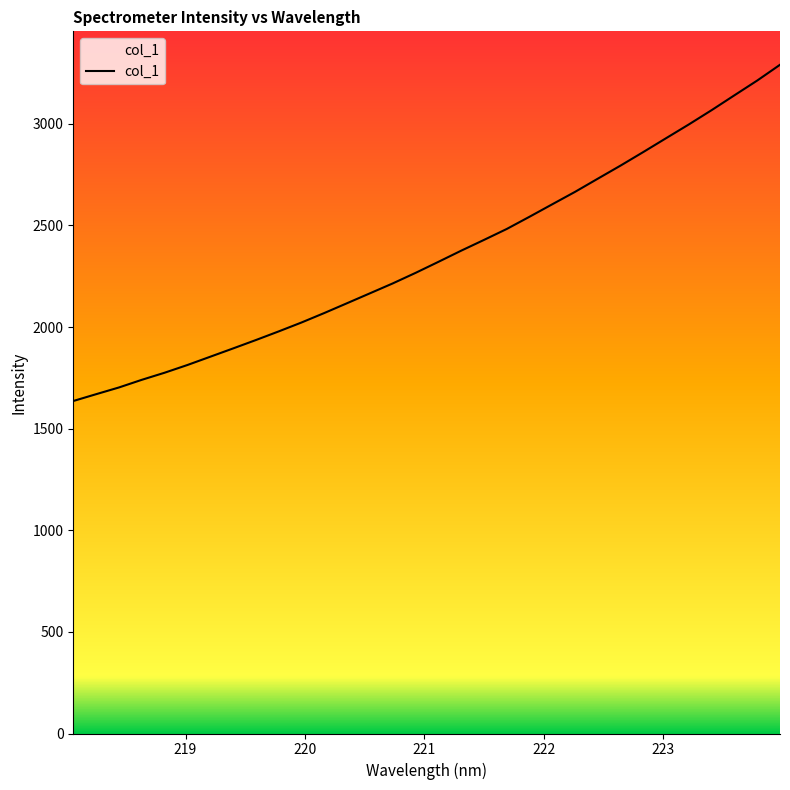

What value does the data have at 223.0264?

2929.6